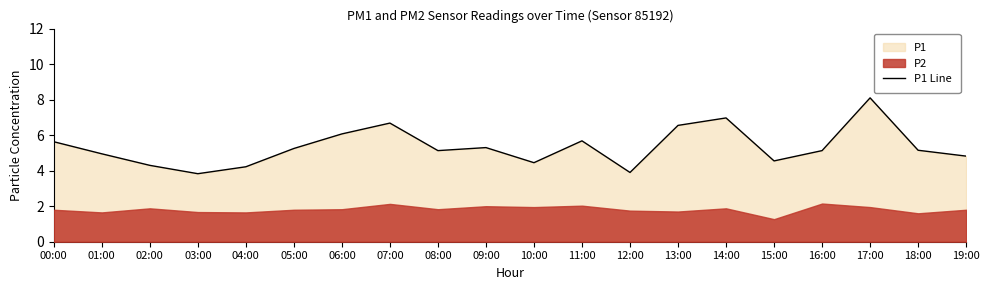

List the labels in order of value, smallest first.

03:00, 12:00, 04:00, 02:00, 10:00, 15:00, 19:00, 01:00, 08:00, 16:00, 18:00, 05:00, 09:00, 00:00, 11:00, 06:00, 13:00, 07:00, 14:00, 17:00